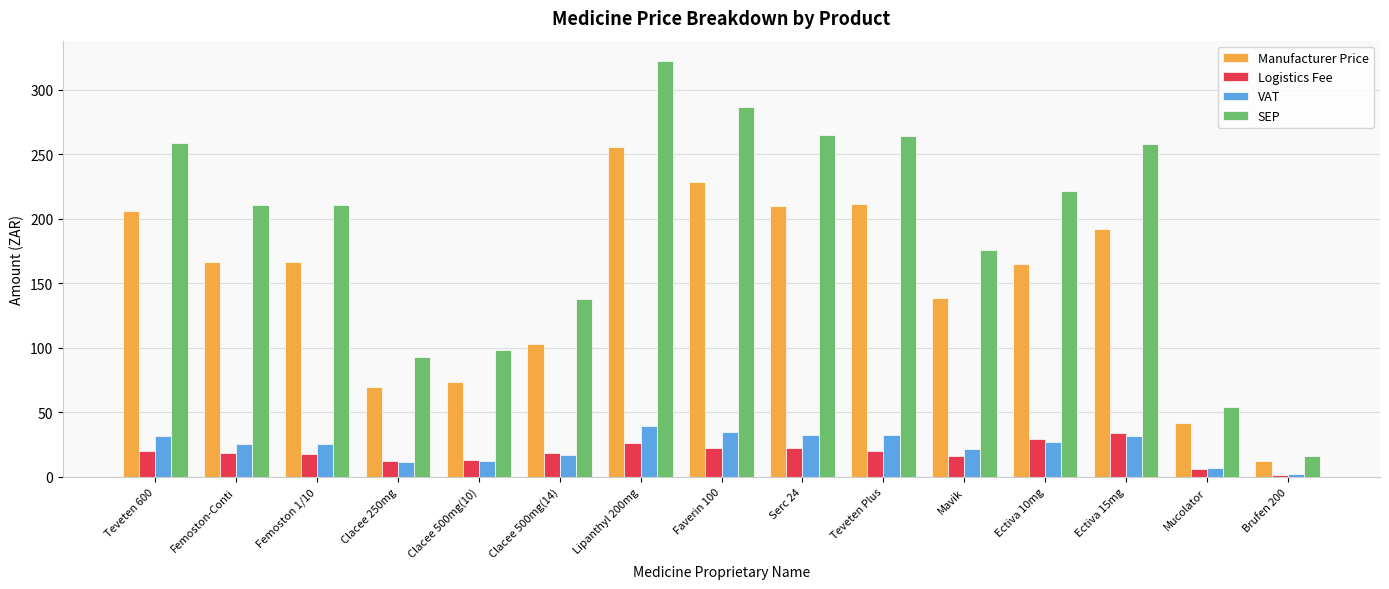

How many bars are there in each group?

4